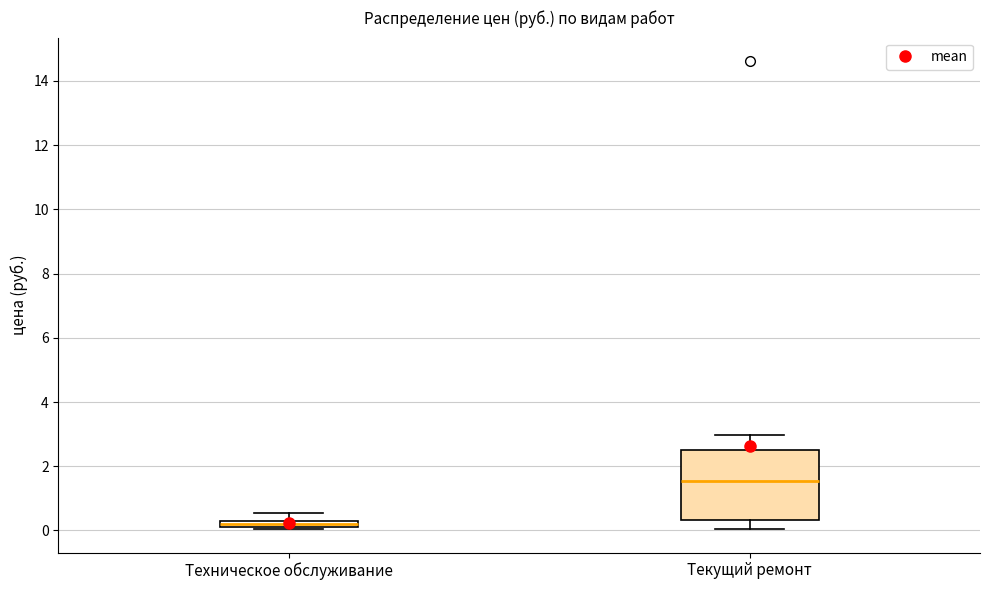

Which box is the tallest, from its lower edge to its upper edge?

Текущий ремонт